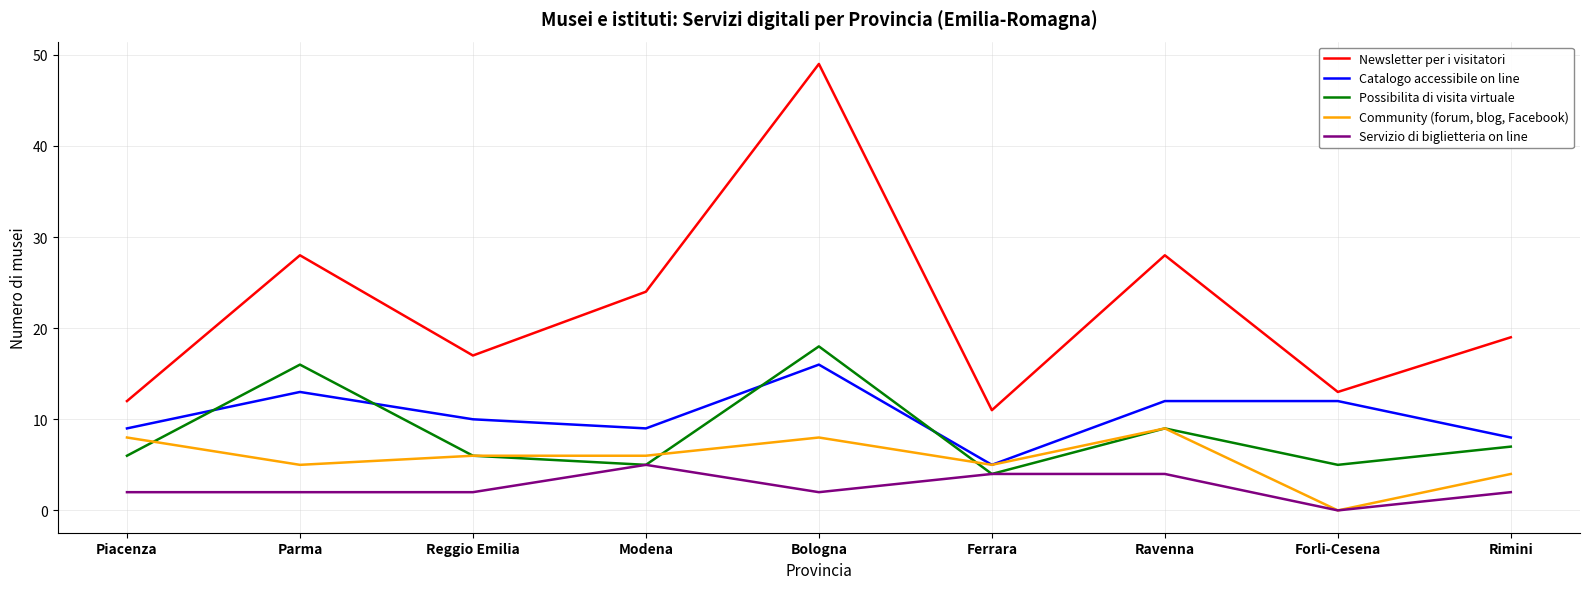

How many lines are shown in the chart?

5